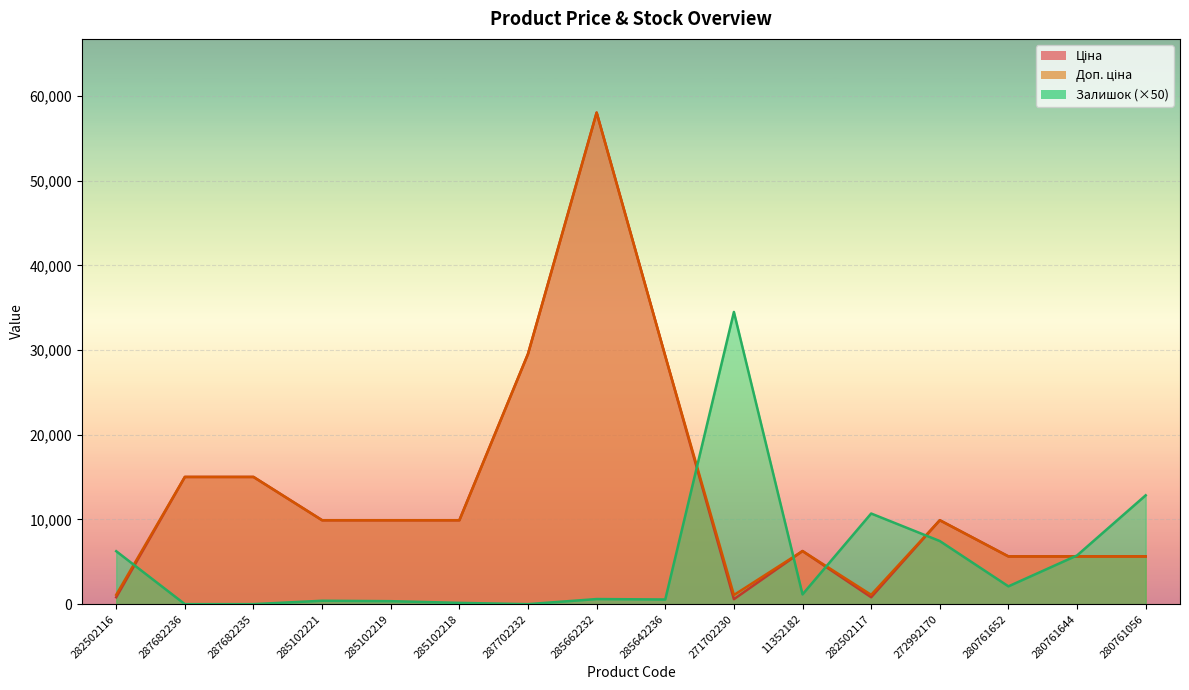

The Доп. ціна series shows 58037.0 at 285662232. True or false?

True